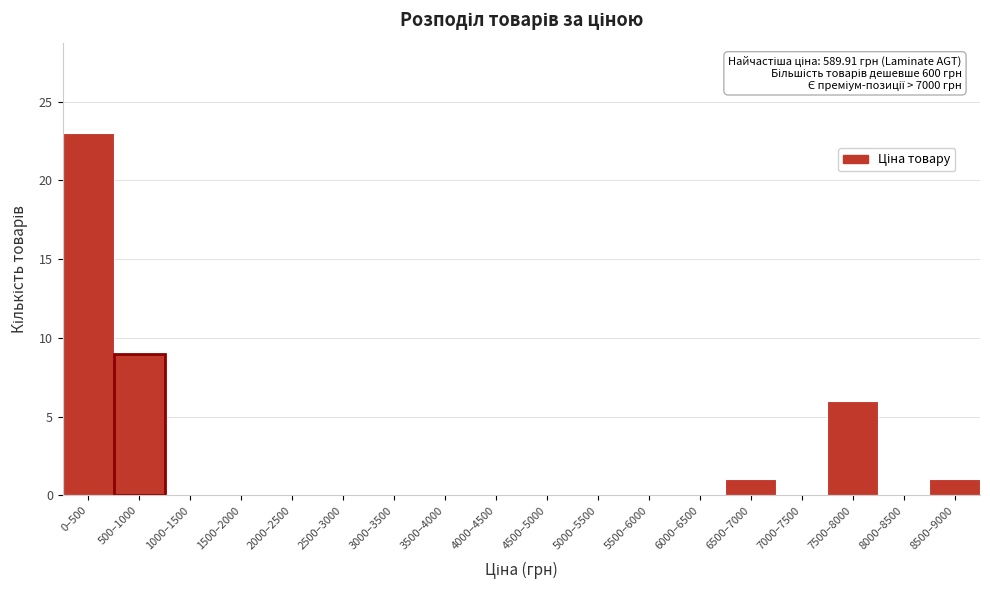

Reading left to right, list all the values displayed in this chart.

0–500=23	500–1000=9	1000–1500=0	1500–2000=0	2000–2500=0	2500–3000=0	3000–3500=0	3500–4000=0	4000–4500=0	4500–5000=0	5000–5500=0	5500–6000=0	6000–6500=0	6500–7000=1	7000–7500=0	7500–8000=6	8000–8500=0	8500–9000=1